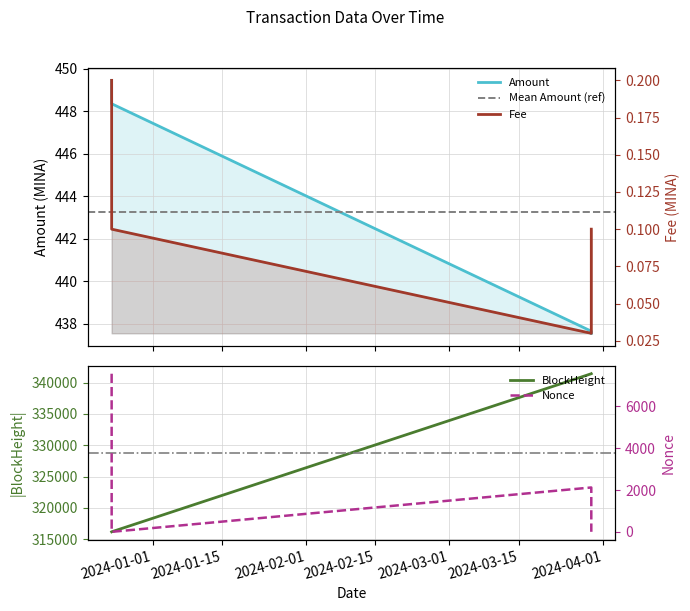

Between 2024-03-29 16:00:00 and 2023-12-23 17:42:00, which is larger?

2023-12-23 17:42:00